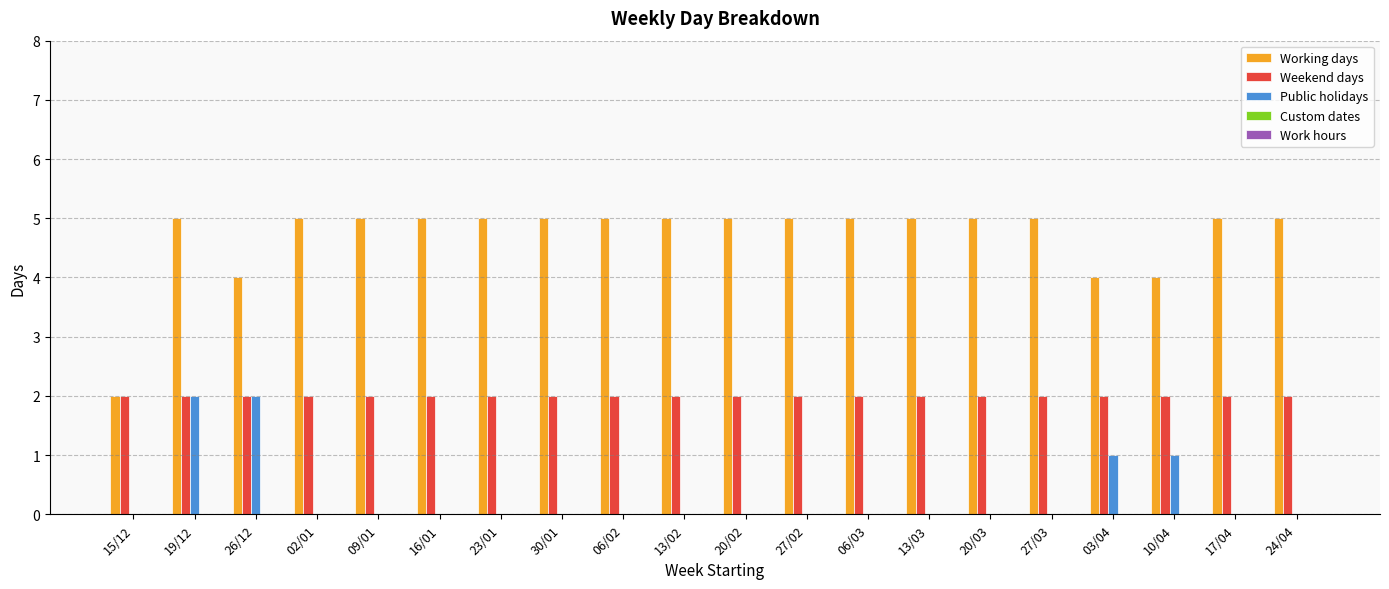

Is the value of Working days at 19/12 greater than the value of Public holidays at 10/04?

Yes